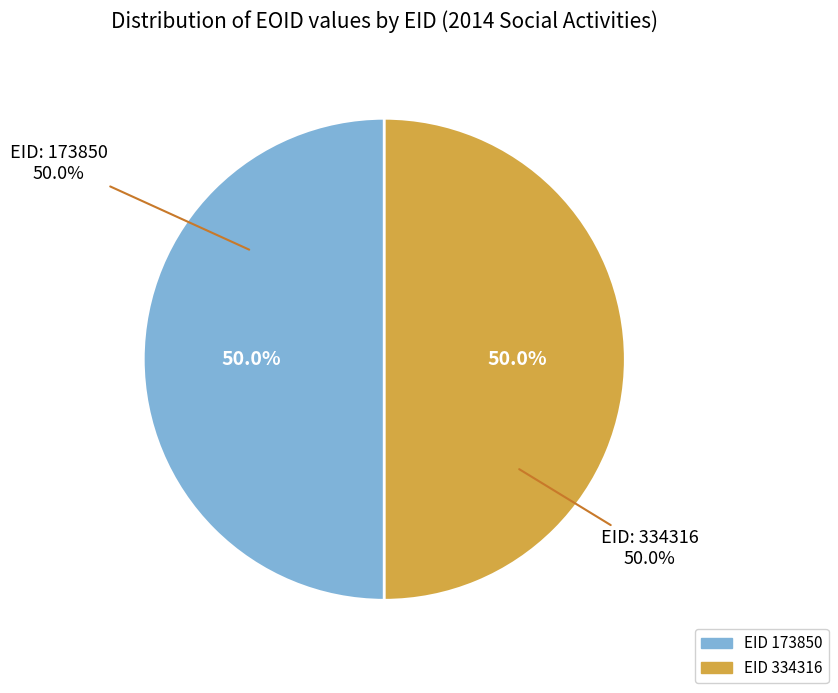

True or false: 173850 accounts for 42% of the total.

False